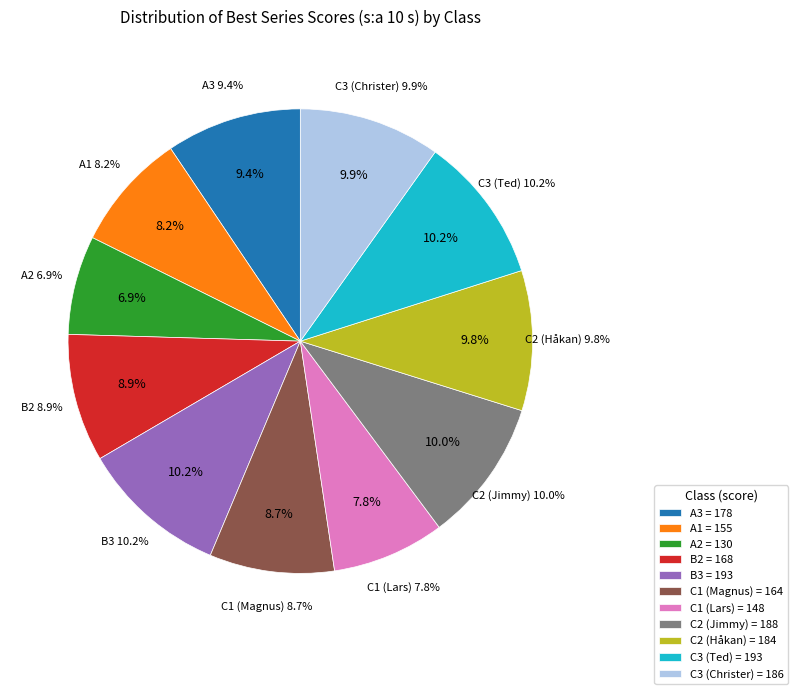

Count the number of slices in the pie.

11